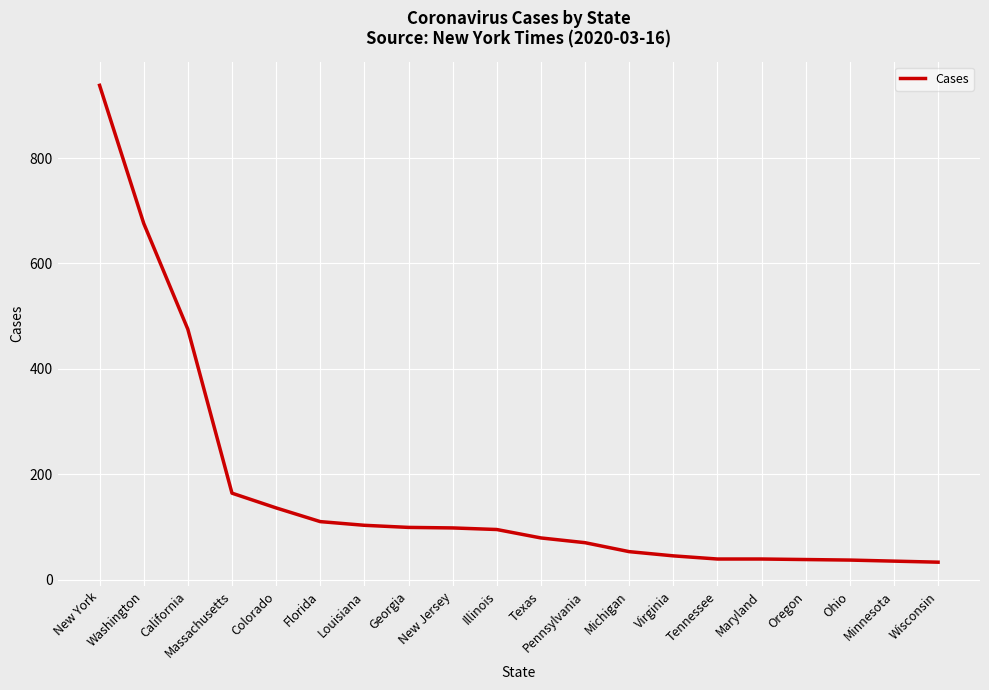

What is the difference between the values at Pennsylvania and New York?

868